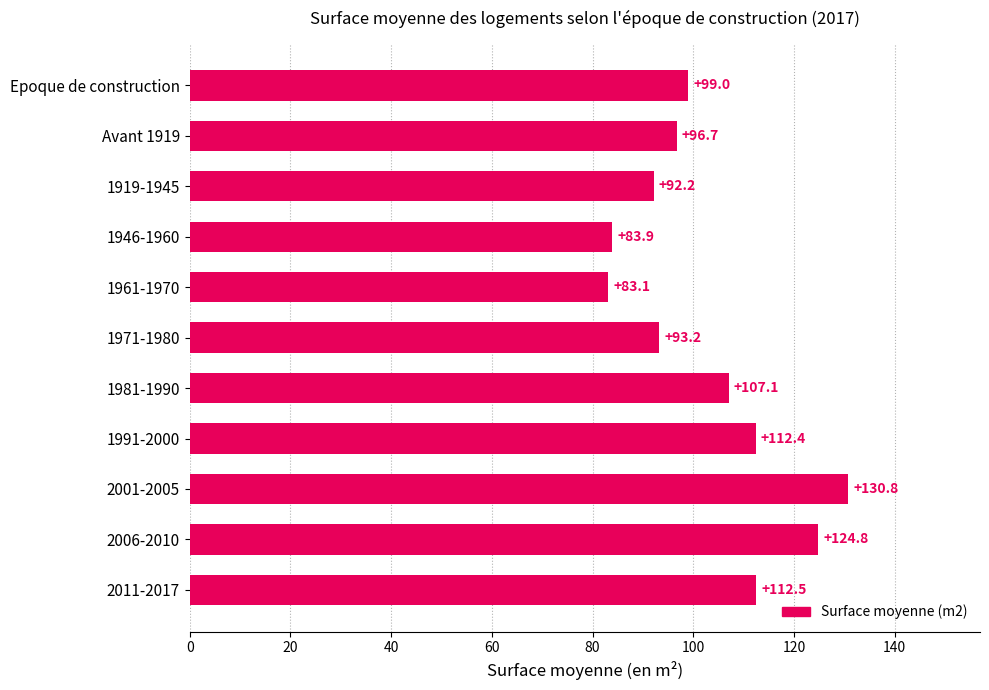

What is the label of the 10th bar from the top?

2006-2010